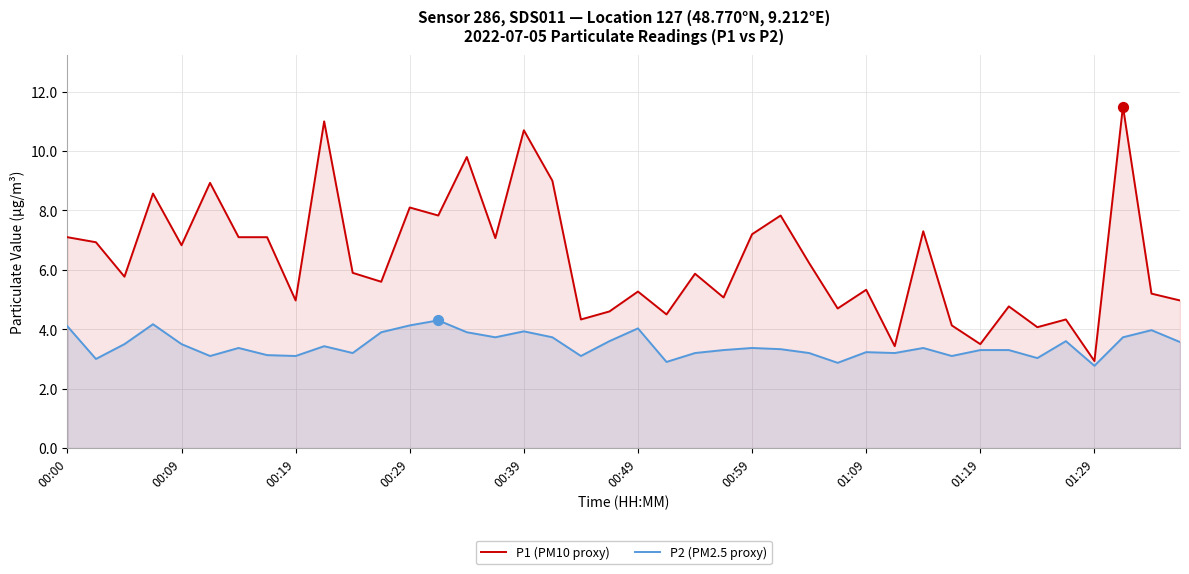

What is the total value across all series at 00:39?

14.6